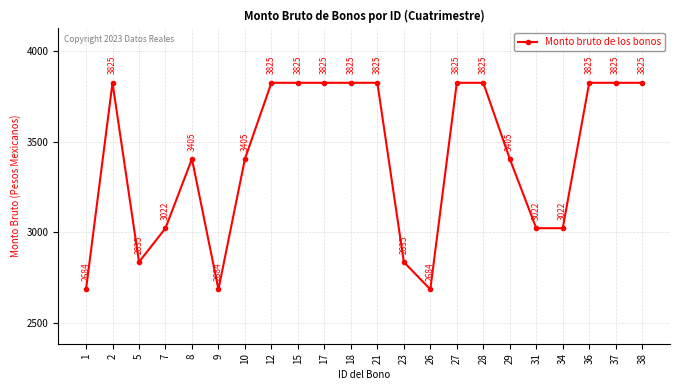

Is it true that the value at 28 is 2506.2?

False